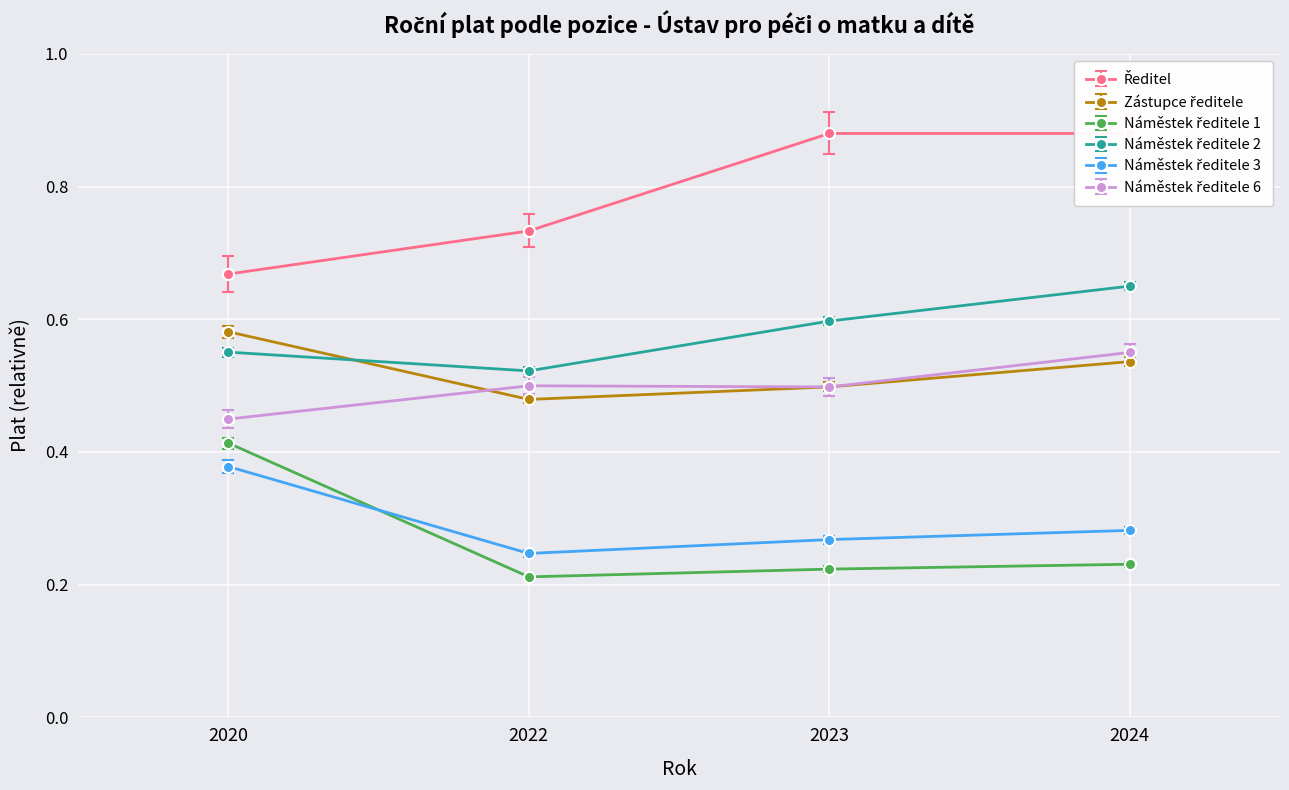

What is the total value across all series at 2022?

2.7